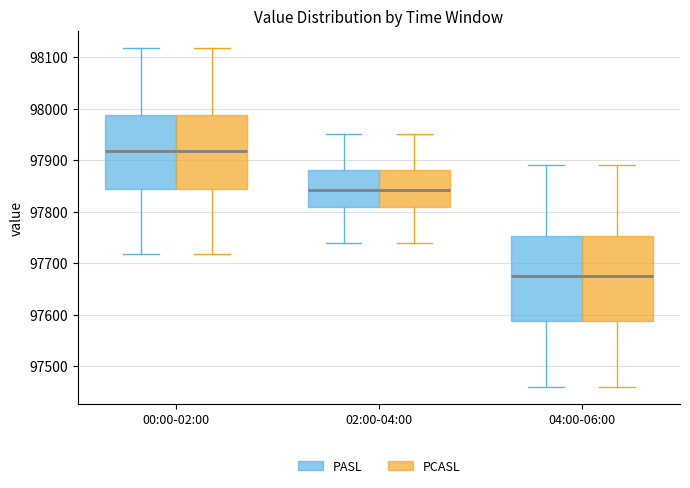

Where is the upper edge of the box for 00:00-02:00 (PASL) on the y-axis? The values are not printed on the chart, so give them approximately, as read against the axis.

97990